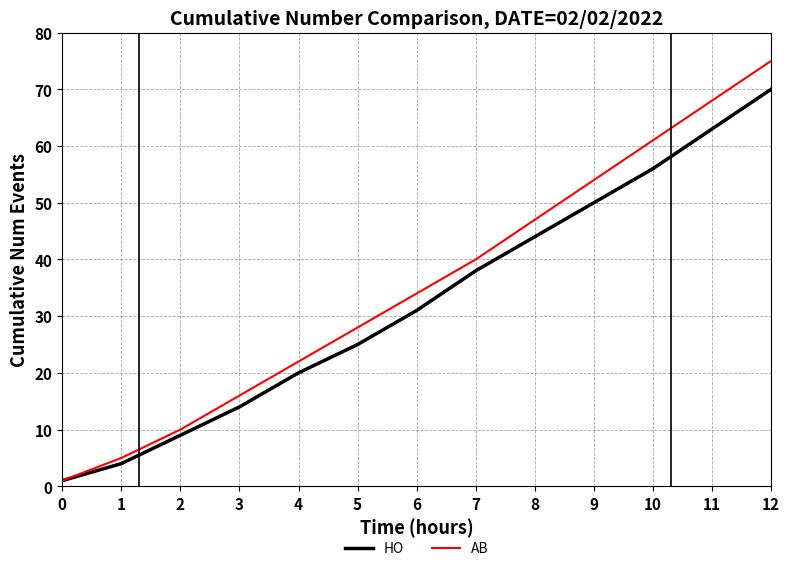

Which category has the highest value in the AB series?

12